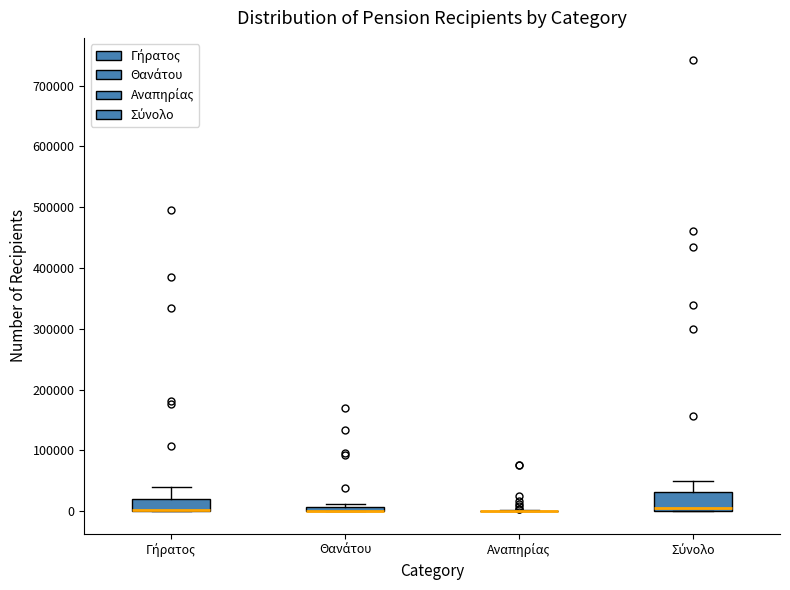

Where does the upper whisker of the box for Γήρατος end on the y-axis? The values are not printed on the chart, so give them approximately, as read against the axis.

40000